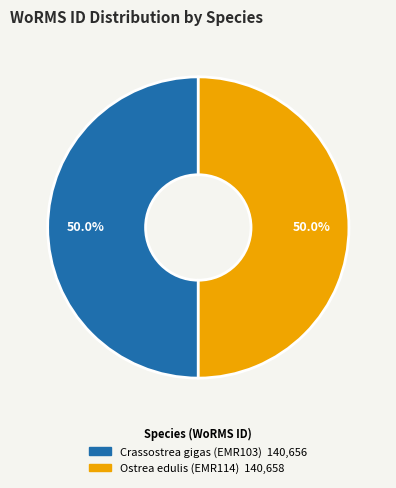

To the nearest percent, what percentage of the pie is Crassostrea gigas (EMR103)?

50%